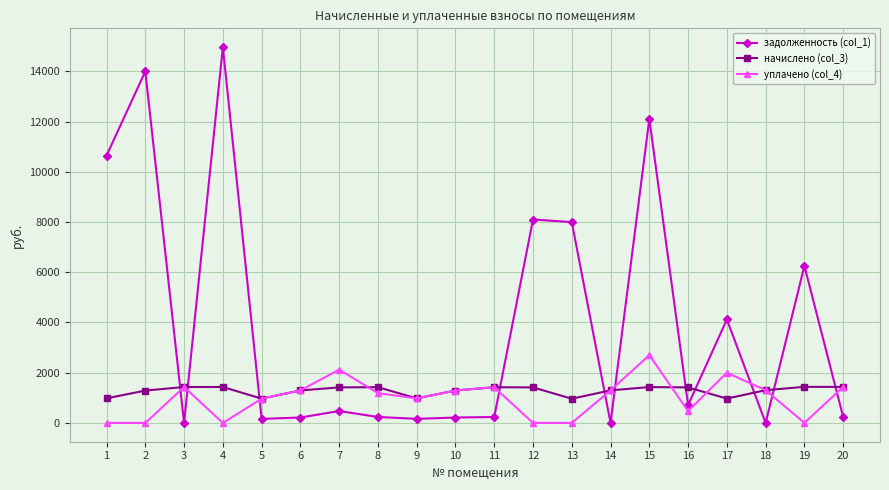

Is this an area chart (filled region under the line)?

No